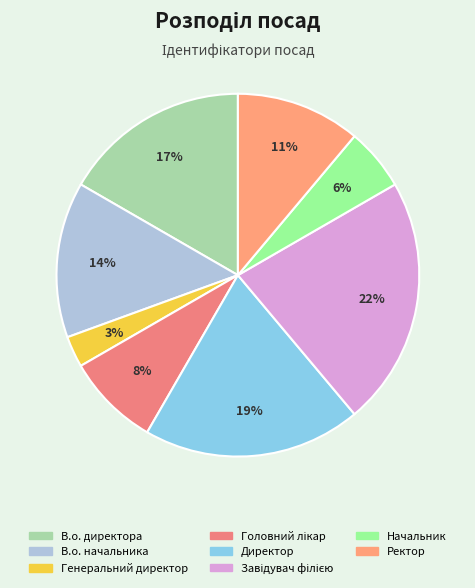

Is it true that В.о. начальника is 14% of the pie?

True